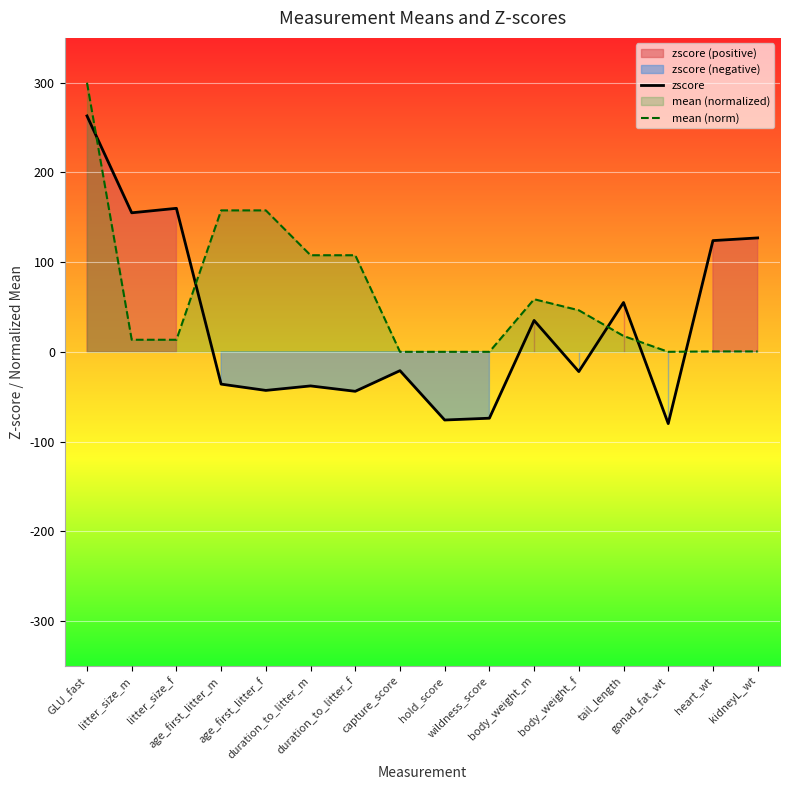

What is the maximum value for zscore?

2.6